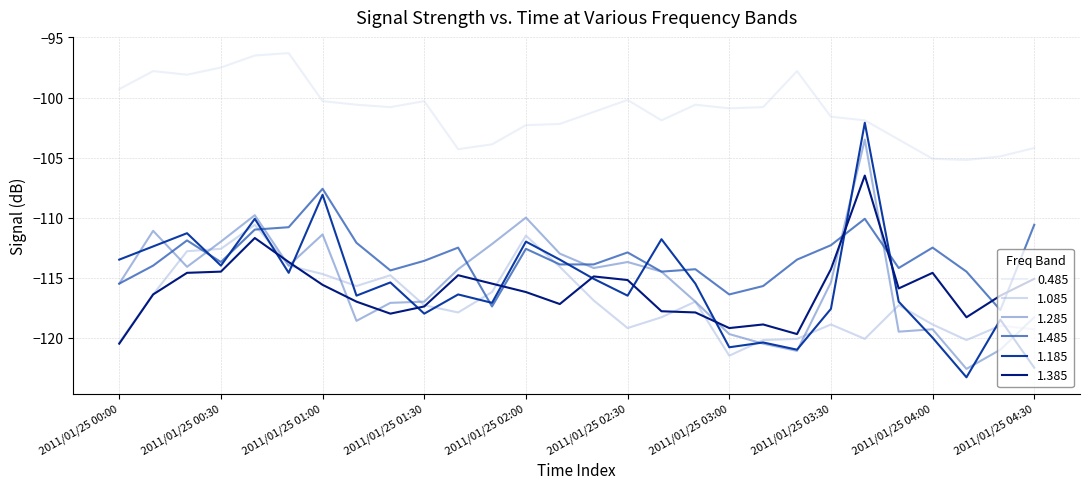

Which series has the widest spread of values?

1.185